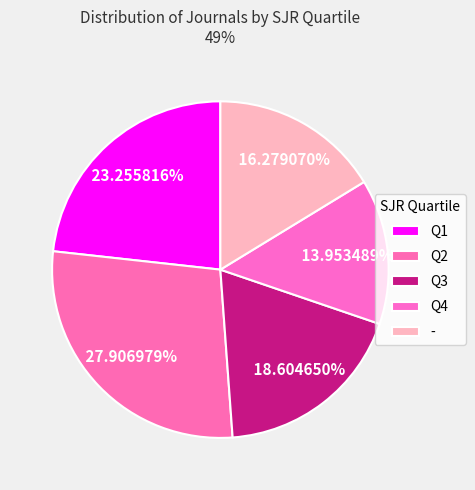

Which category has the smallest portion of the pie?

Q4